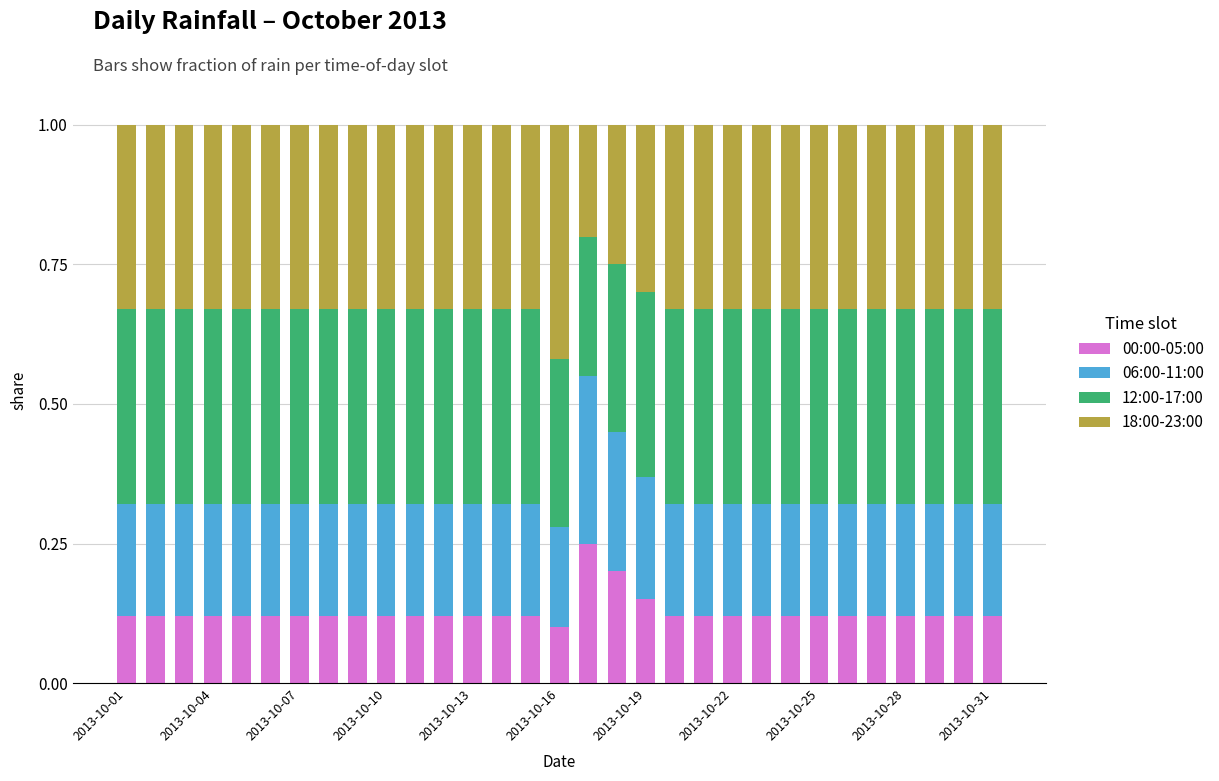

What is the sum of all 00:00-05:00 values?

3.9